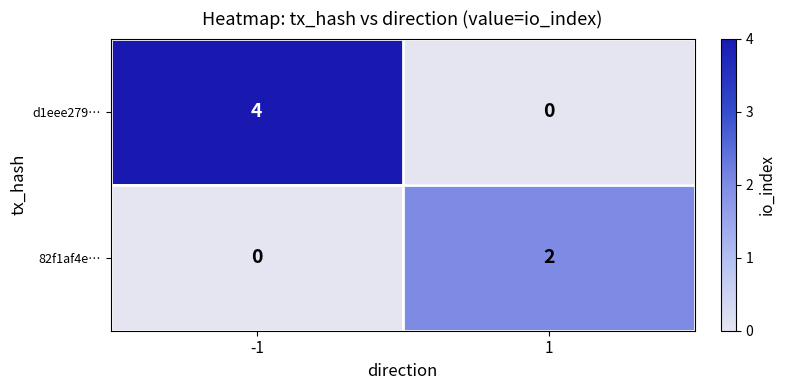

Rank the series by their average value, from lowest to highest.

82f1af4e…, d1eee279…